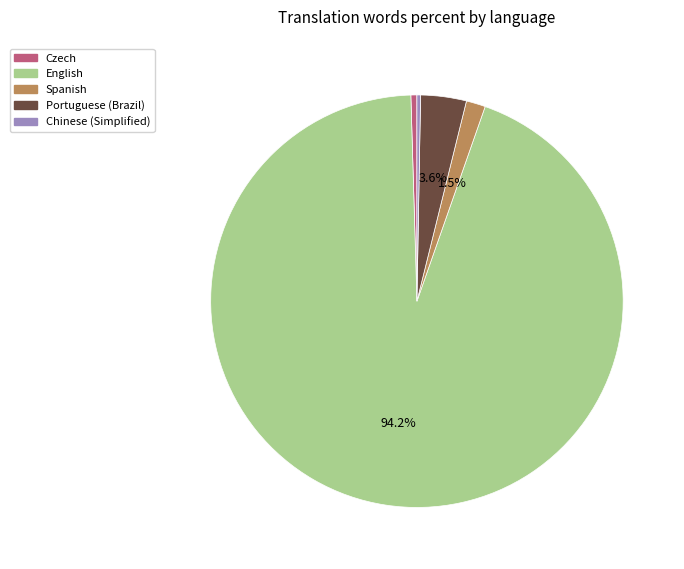

Is there any slice that represents more than half of the pie?

Yes